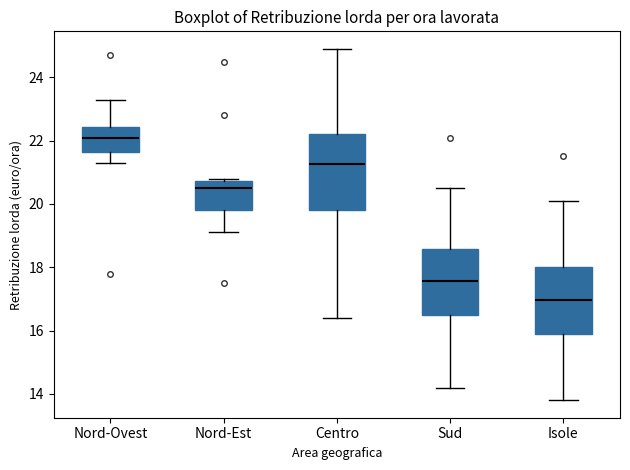

Comparing the boxes themselves (not the whiskers), which one is the tallest?

Centro